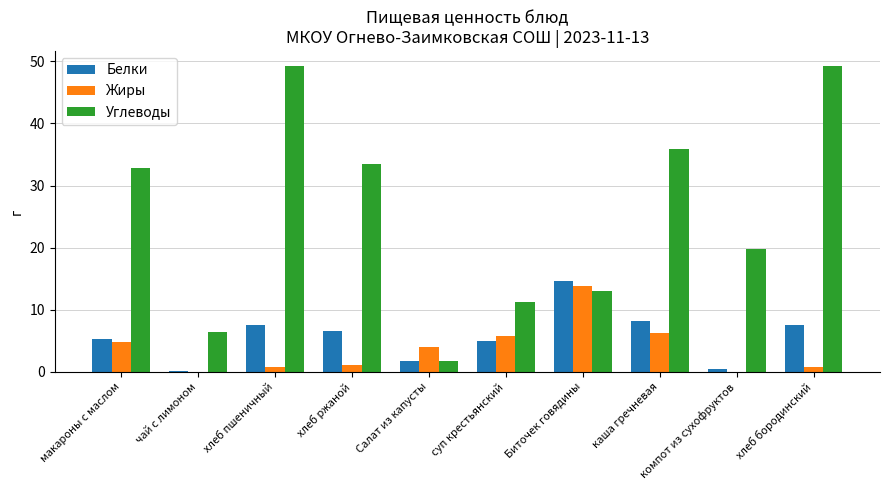

How many groups of bars are there?

10